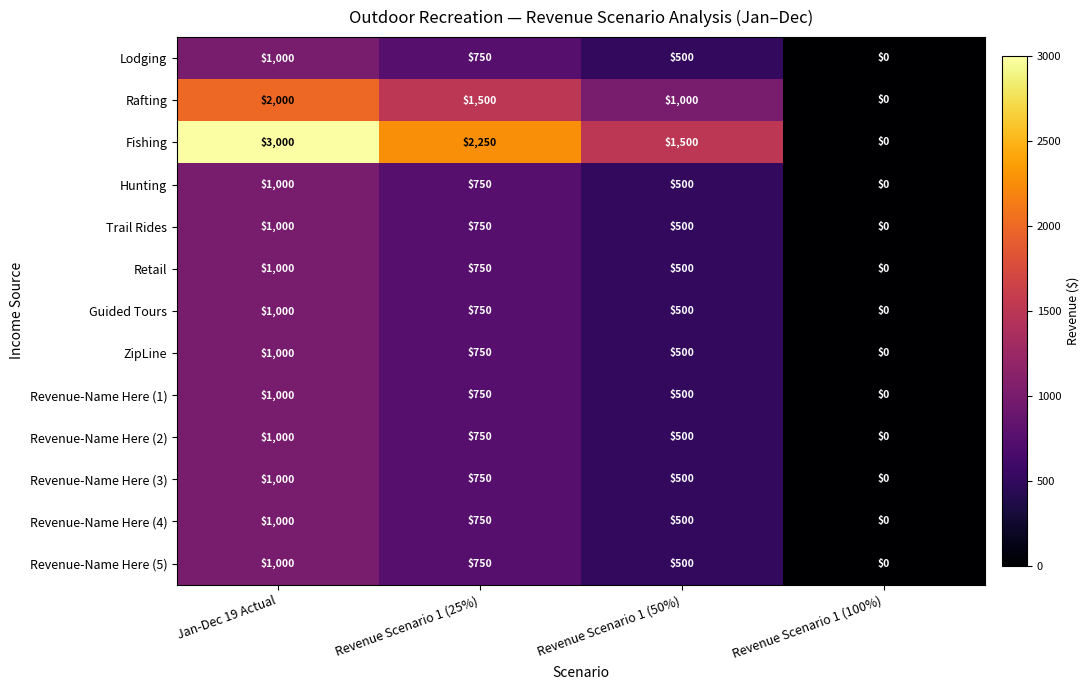

At how many categories does at least one series exceed 1930?

2